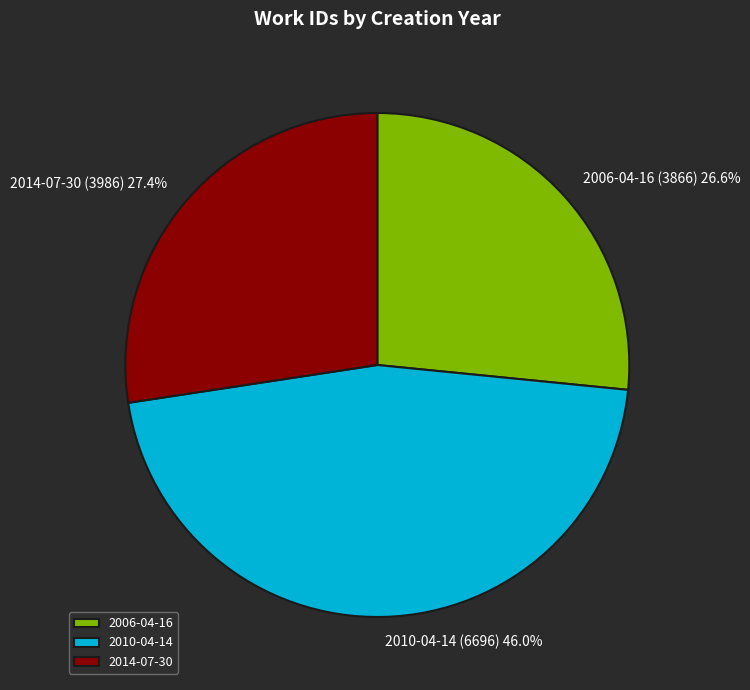

How much of the chart is everything except 2014-07-30?

72.6%